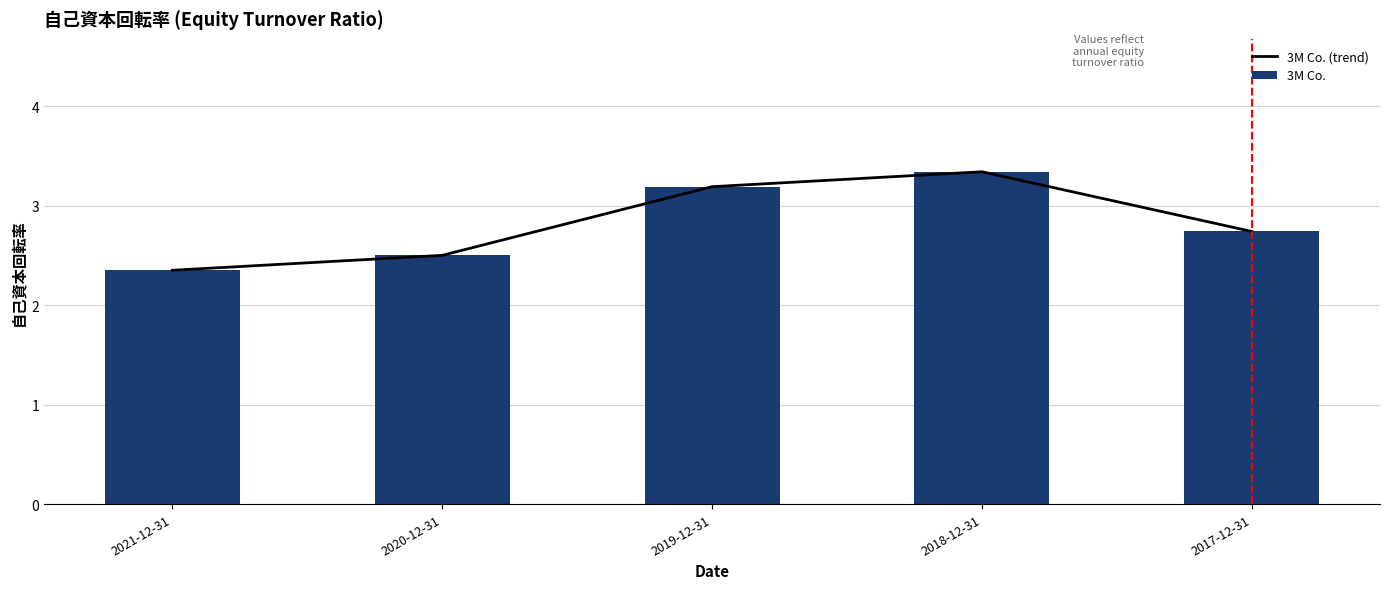

Rank the series by their maximum value, from lowest to highest.

3M Co. (trend), 3M Co.